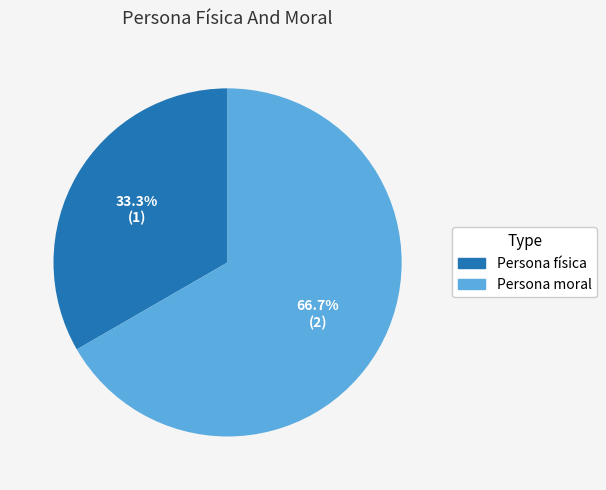

What is the majority slice?

Persona moral